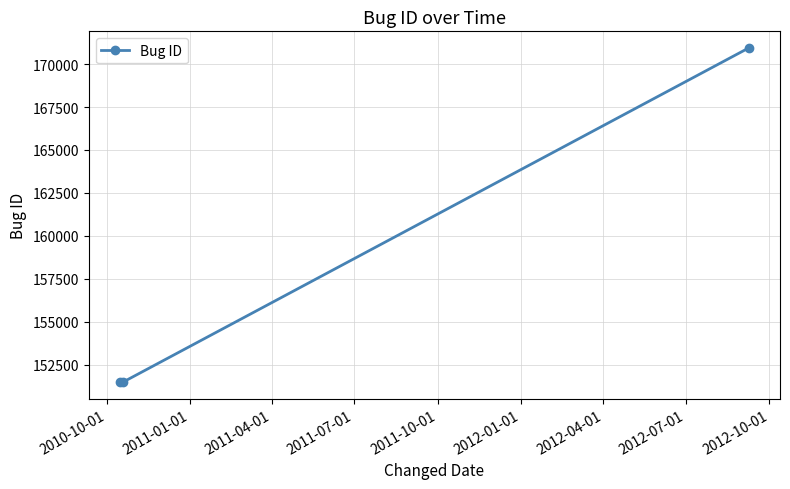

What is the smallest value displayed?

151489